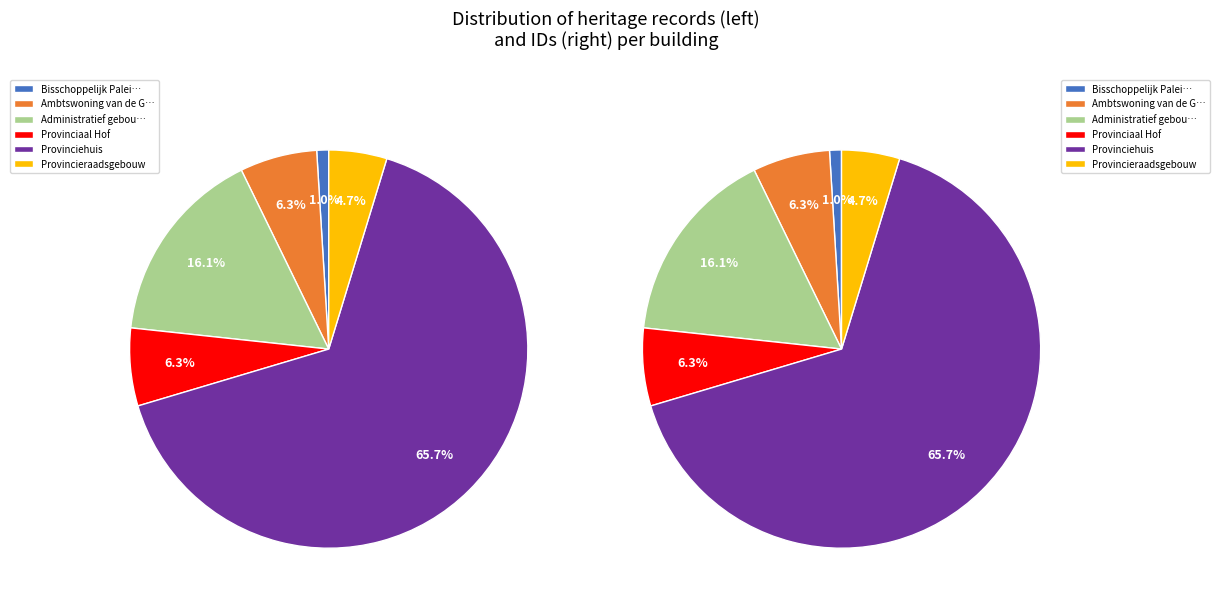

True or false: Ambtswoning van de Gouverneur accounts for 1% of the total.

False